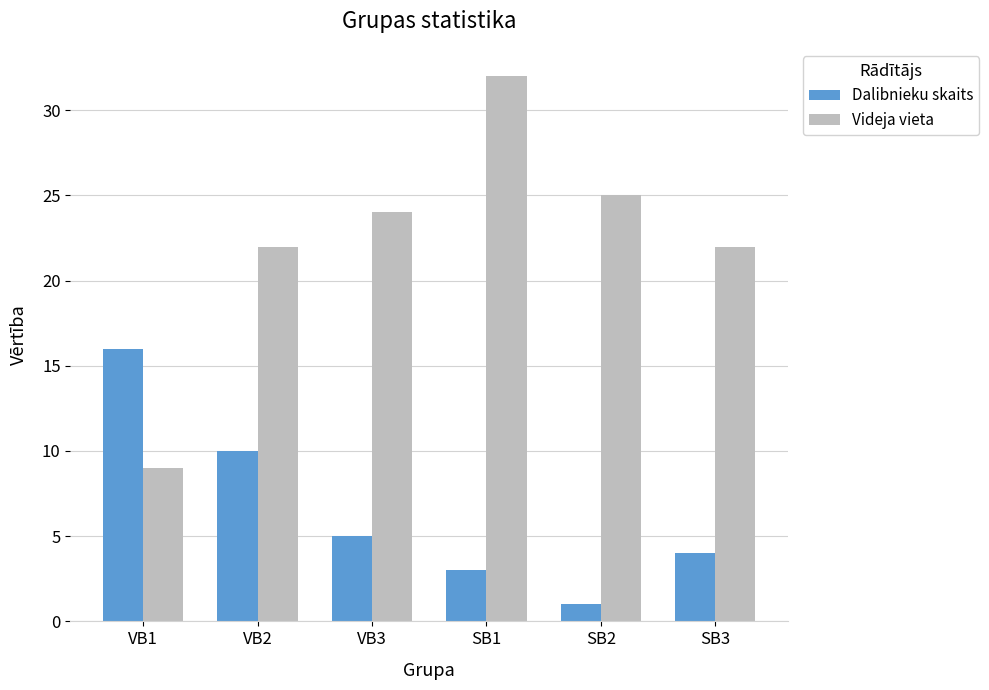

True or false: Videja vieta has a value of 25 at SB2.

True